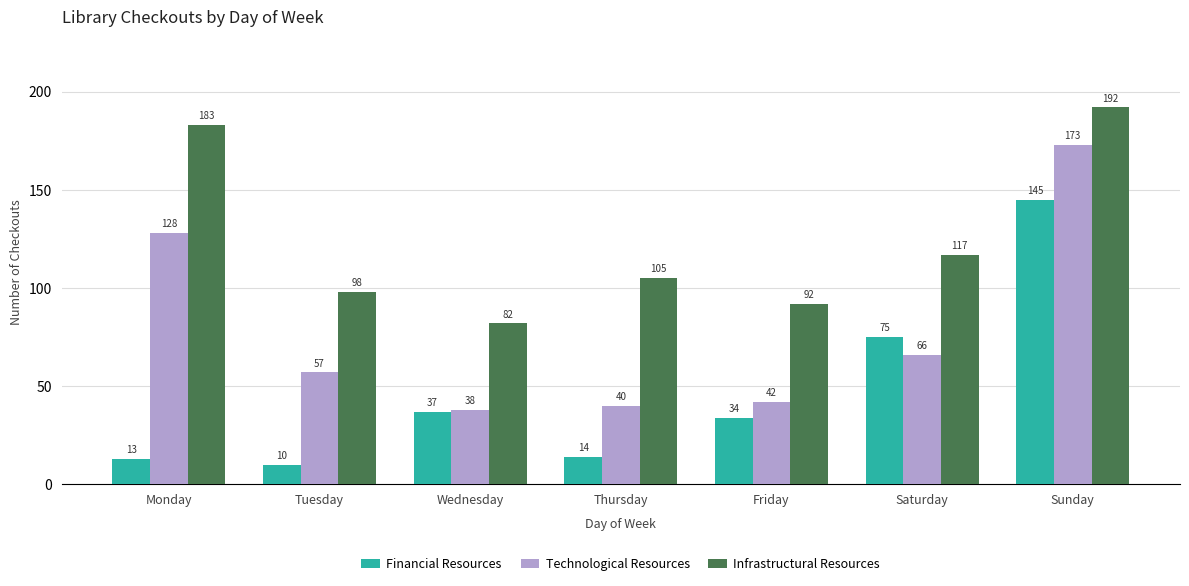

The value of Technological Resources at Friday is 17. True or false?

False